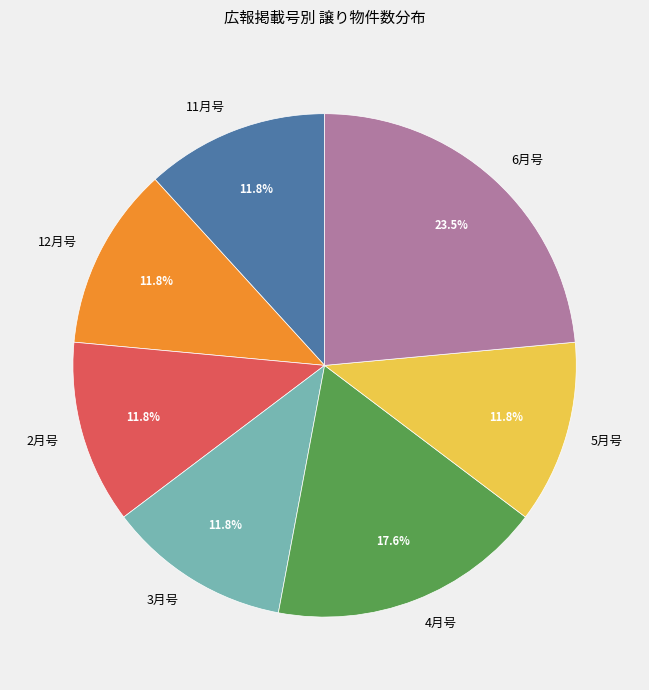

True or false: 12月号 accounts for 6% of the total.

False